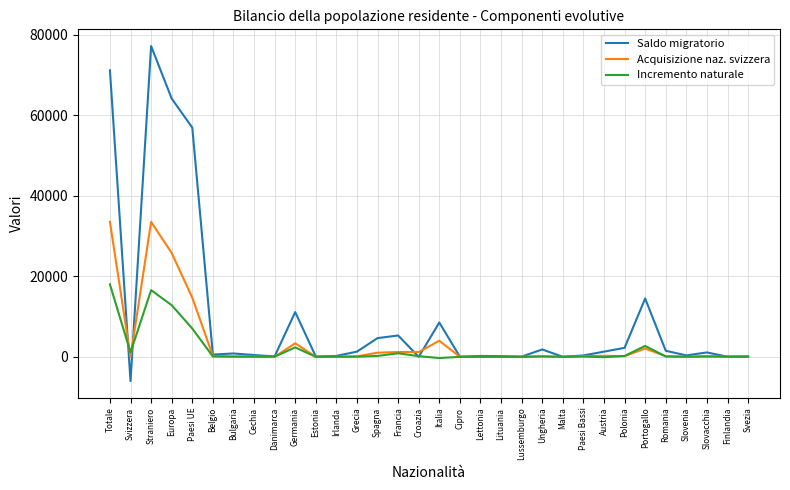

How many lines are shown in the chart?

3